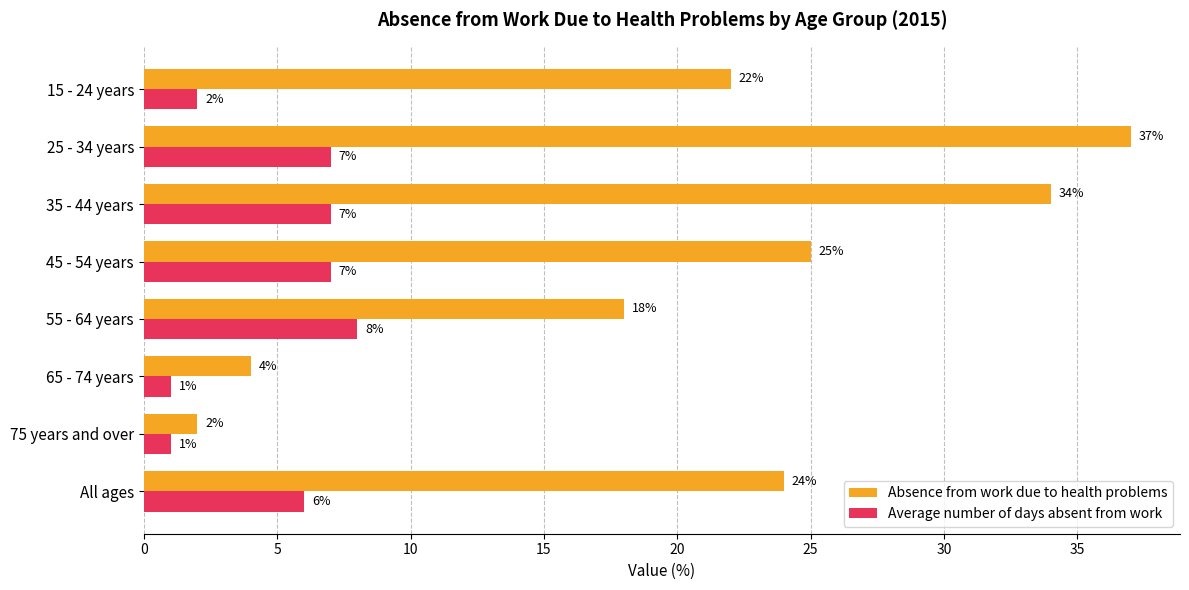

Between 15 - 24 years and 65 - 74 years, which series saw the biggest shift?

Absence from work due to health problems